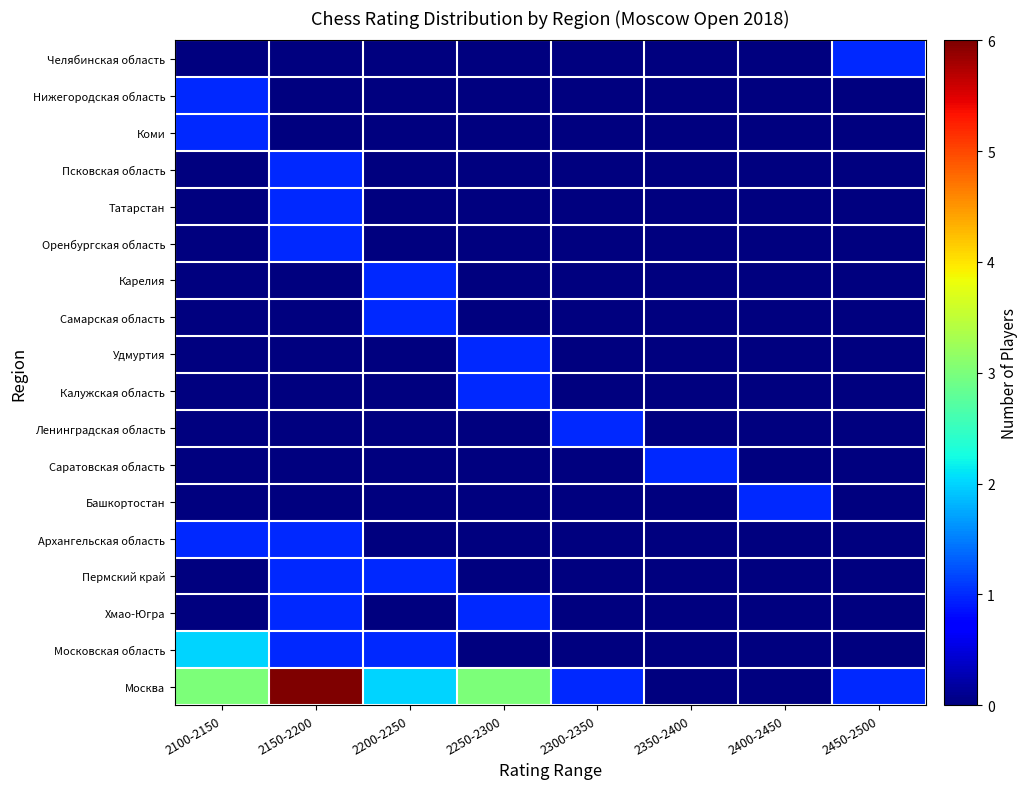

How many series are shown in this chart?

18